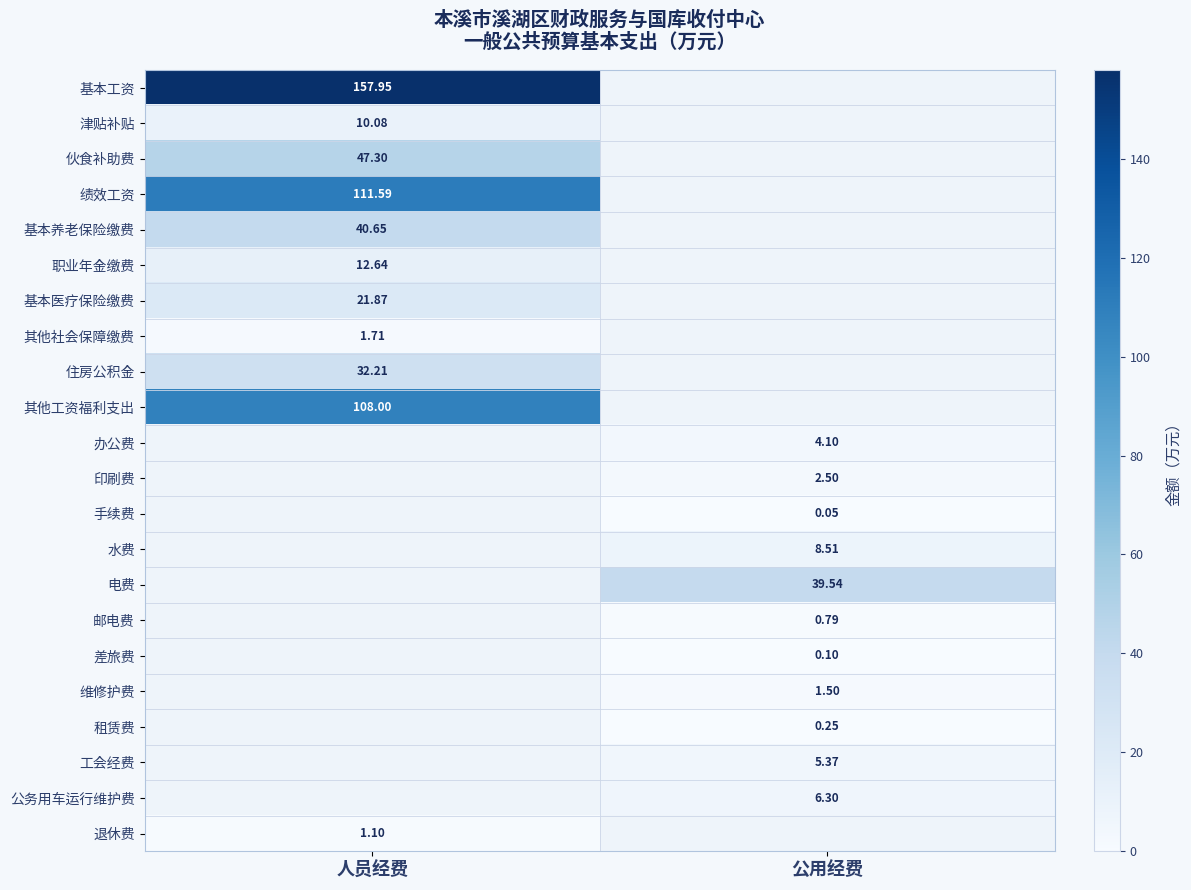

Count the number of data series in this chart.

22